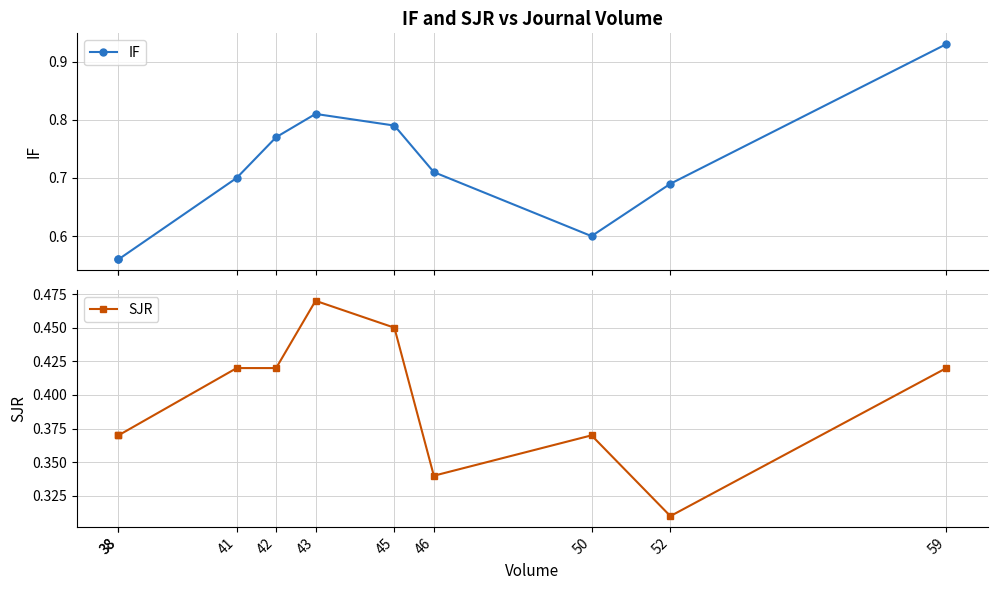

True or false: IF and SJR cross at least once.

False